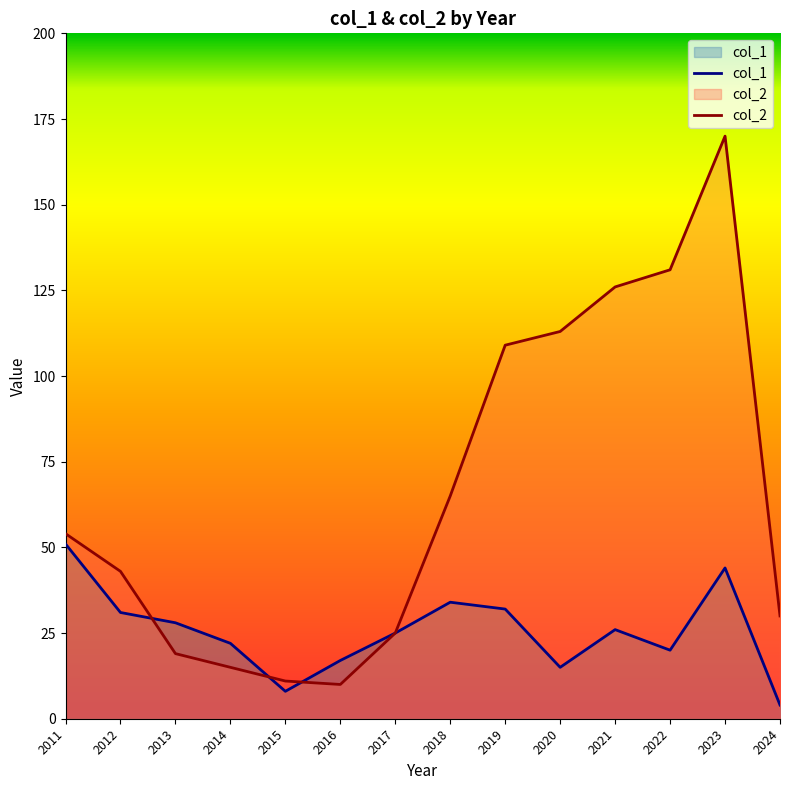

Which series has the largest total across all categories?

col_2